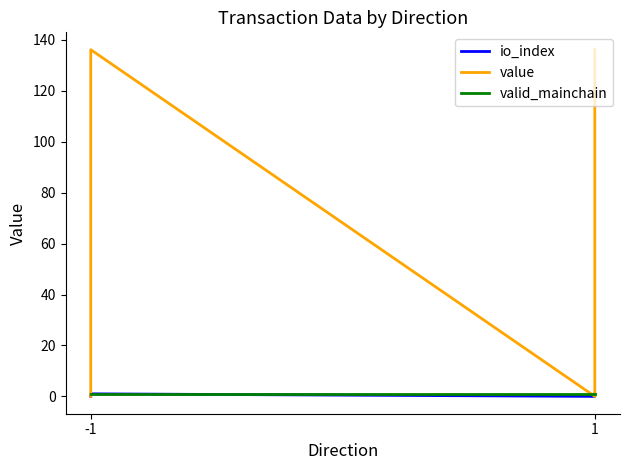

How many lines are shown in the chart?

3